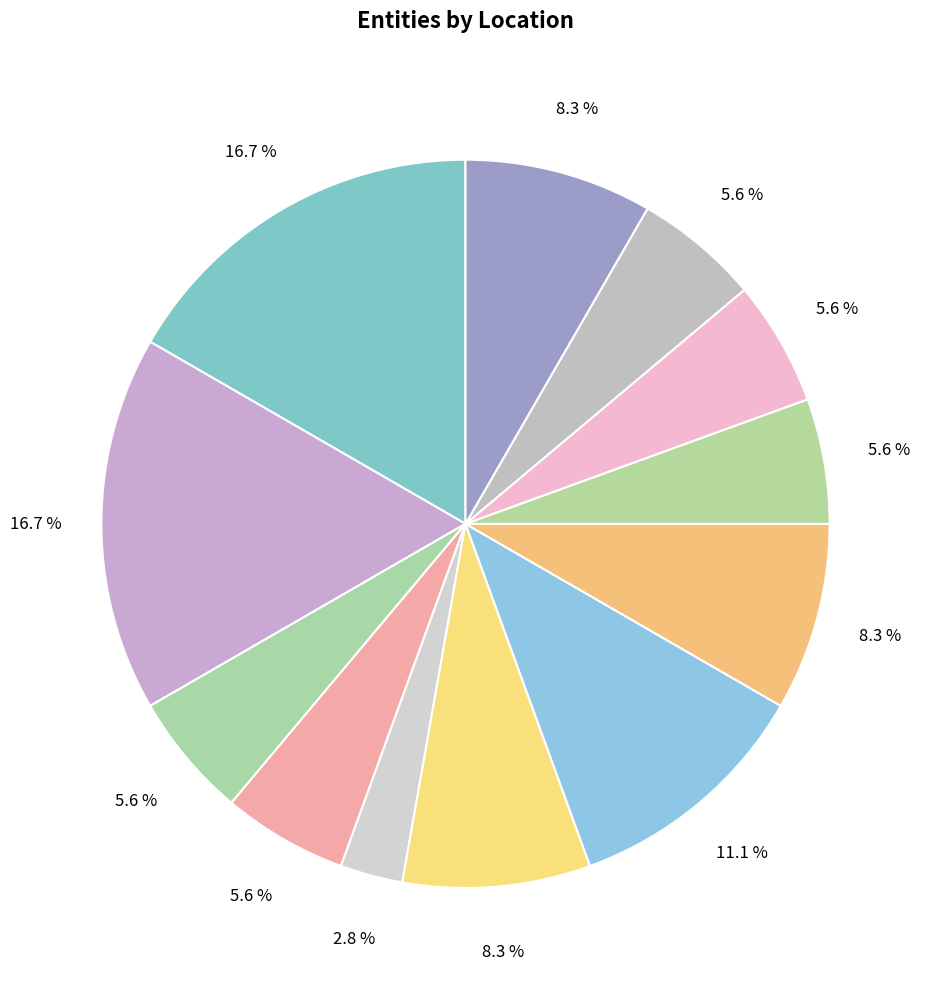

To the nearest percent, what is the average slice percentage?

8%